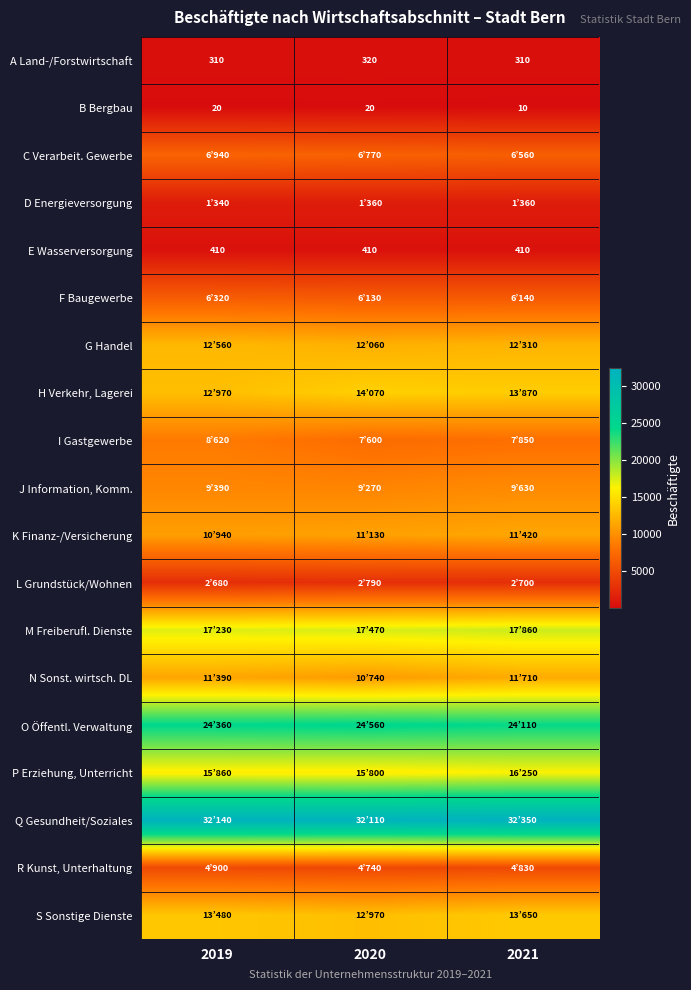

What is the approximate value of E Wasserversorgung at 2019?

410